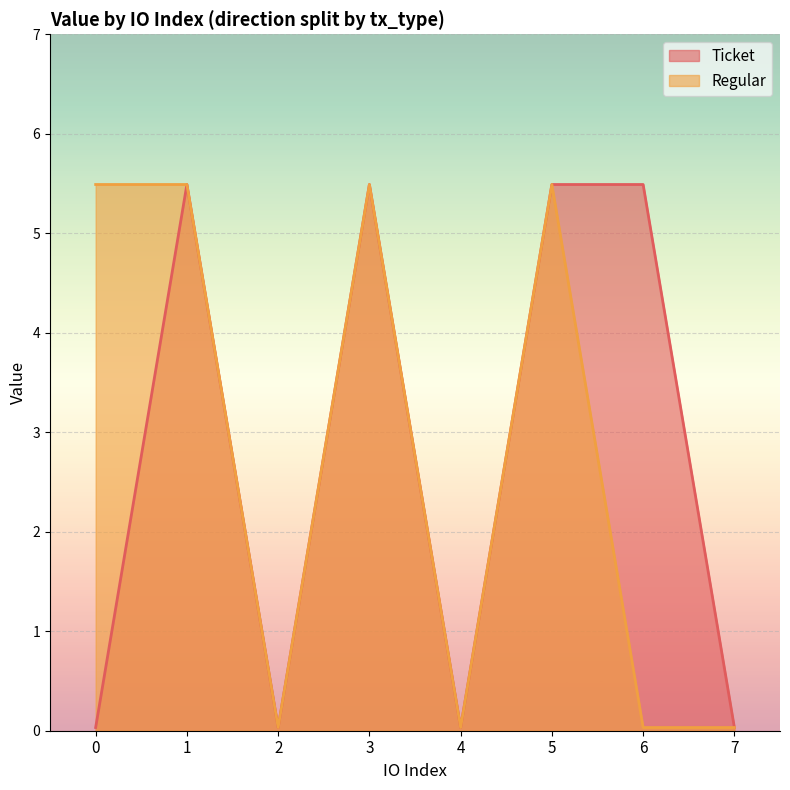

Count the number of categories in the chart.

8